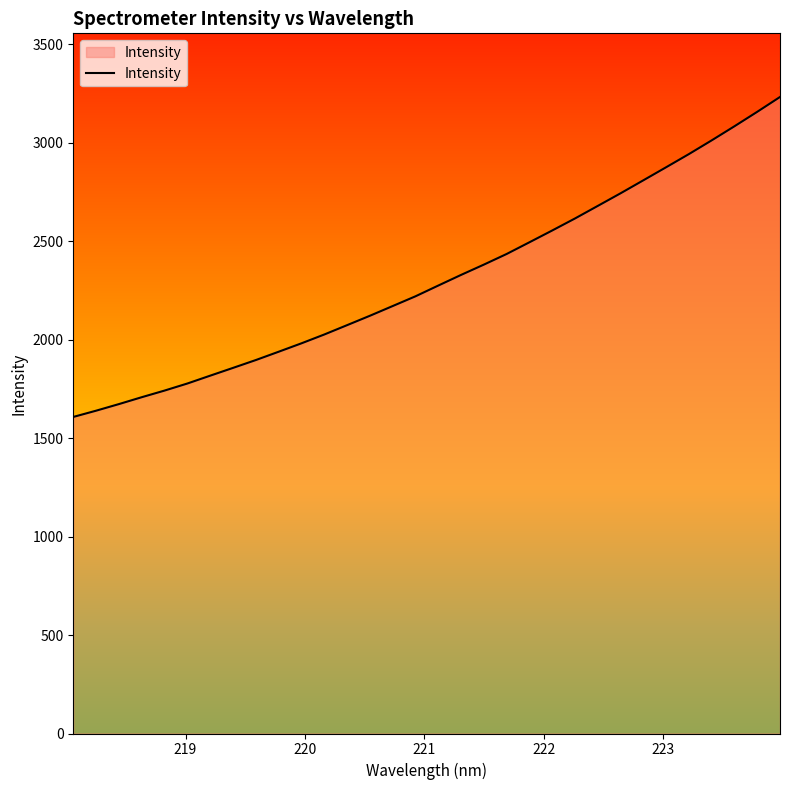

What is the difference between the maximum and minimum values?

1625.2